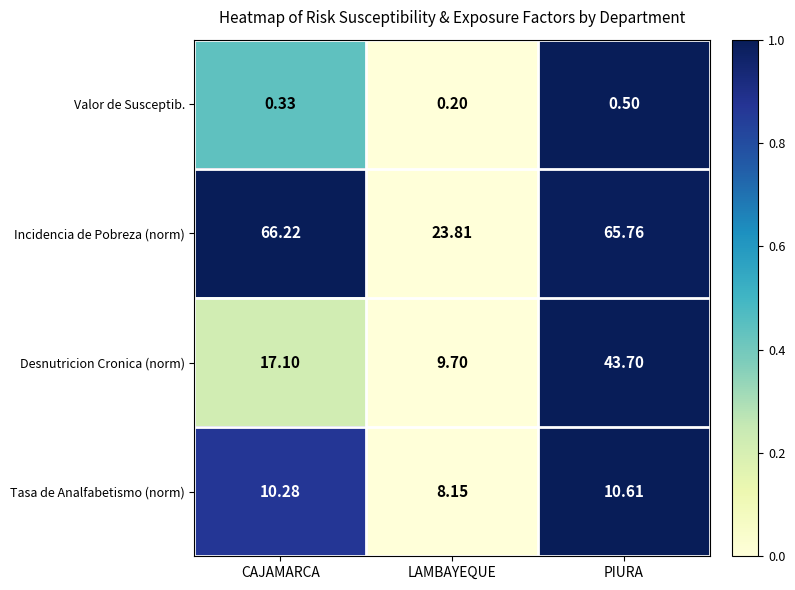

Which category has the lowest value in the Valor de Susceptib. series?

LAMBAYEQUE